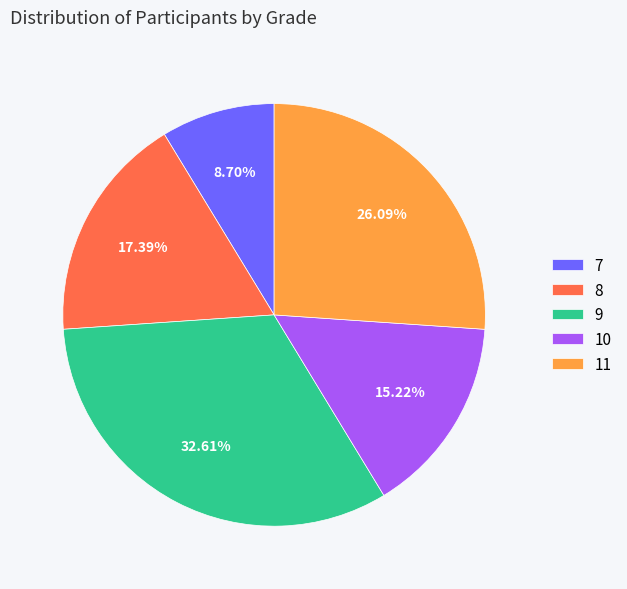

Rank the categories by value from highest to lowest.

9, 11, 8, 10, 7